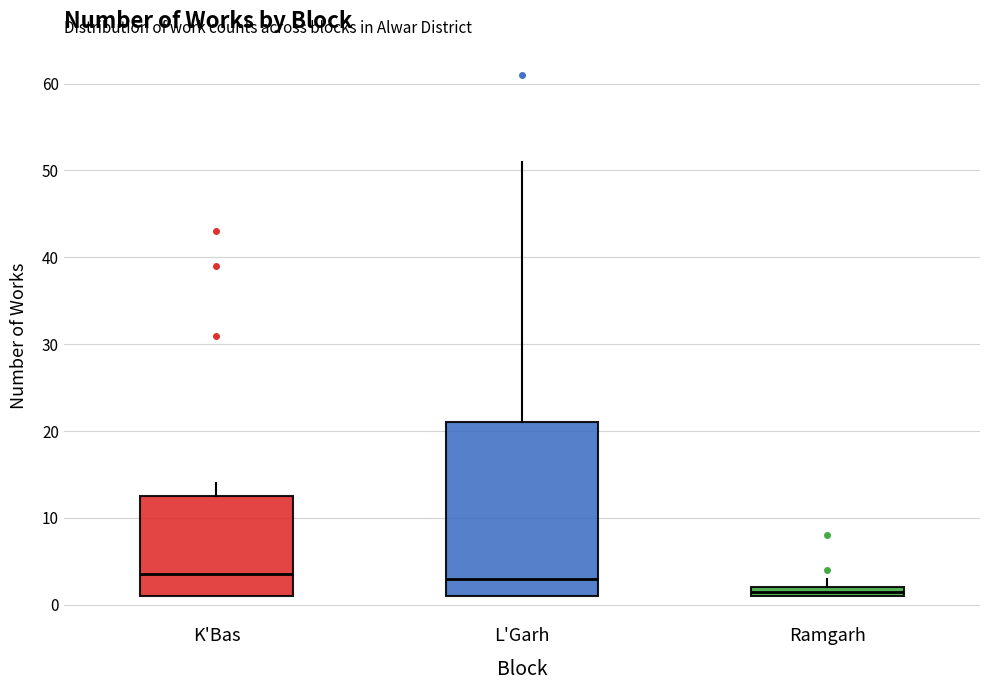

Which box is the tallest, from its lower edge to its upper edge?

L'Garh